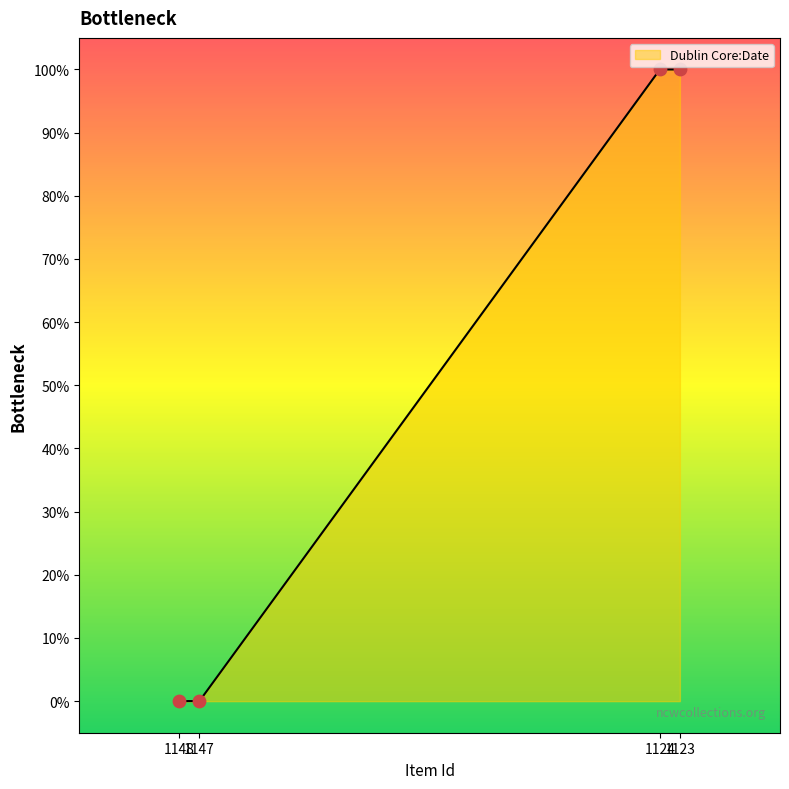

Between 1147 and 1124, which is larger?

1124